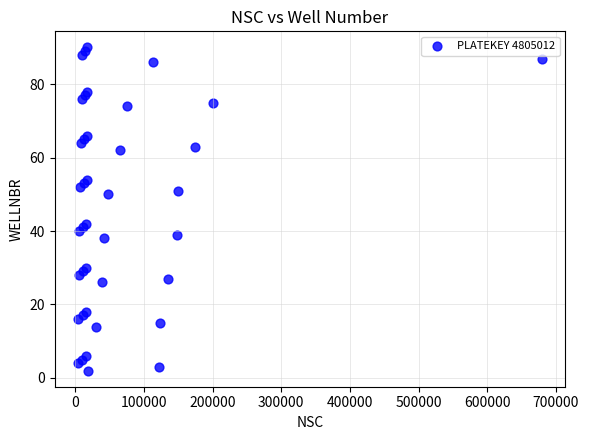

What is the range of Y values (max minus min)?

88